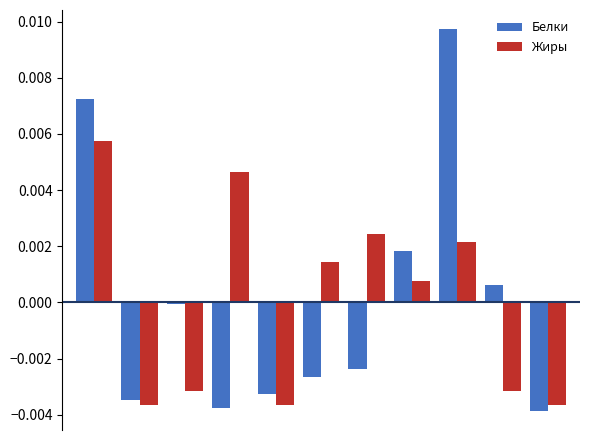

List the series in order of their peak value, lowest first.

Жиры, Белки